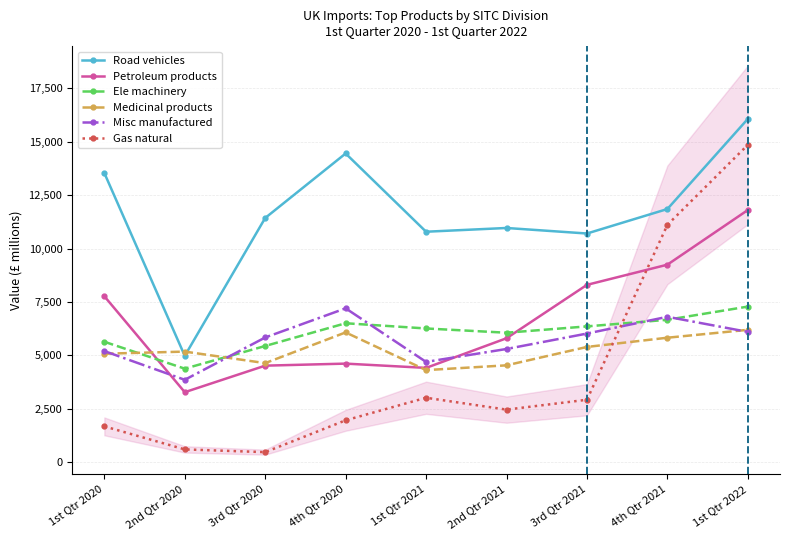

Reading left to right, extract all data points from this chart.

Road vehicles: 1st Qtr 2020=13536.3	2nd Qtr 2020=4974.4	3rd Qtr 2020=11430.7	4th Qtr 2020=14450.3	1st Qtr 2021=10786.7	2nd Qtr 2021=10962.1	3rd Qtr 2021=10703.1	4th Qtr 2021=11849.6	1st Qtr 2022=16070.0
Petroleum products: 1st Qtr 2020=7766.4	2nd Qtr 2020=3272.5	3rd Qtr 2020=4515.3	4th Qtr 2020=4610.6	1st Qtr 2021=4410.5	2nd Qtr 2021=5798.2	3rd Qtr 2021=8299.1	4th Qtr 2021=9243.7	1st Qtr 2022=11802.3
Ele machinery: 1st Qtr 2020=5634.3	2nd Qtr 2020=4374.2	3rd Qtr 2020=5436.4	4th Qtr 2020=6500.7	1st Qtr 2021=6256.5	2nd Qtr 2021=6057.2	3rd Qtr 2021=6353.6	4th Qtr 2021=6663.5	1st Qtr 2022=7281.1
Medicinal products: 1st Qtr 2020=5073.8	2nd Qtr 2020=5173.4	3rd Qtr 2020=4633.8	4th Qtr 2020=6072.2	1st Qtr 2021=4306.7	2nd Qtr 2021=4530.3	3rd Qtr 2021=5391.4	4th Qtr 2021=5823.2	1st Qtr 2022=6193.0
Misc manufactured: 1st Qtr 2020=5197.8	2nd Qtr 2020=3852.4	3rd Qtr 2020=5834.6	4th Qtr 2020=7199.9	1st Qtr 2021=4690.3	2nd Qtr 2021=5296.0	3rd Qtr 2021=6018.2	4th Qtr 2021=6803.3	1st Qtr 2022=6096.0
Gas natural: 1st Qtr 2020=1671.7	2nd Qtr 2020=593.5	3rd Qtr 2020=464.7	4th Qtr 2020=1956.1	1st Qtr 2021=3012.1	2nd Qtr 2021=2456.2	3rd Qtr 2021=2918.4	4th Qtr 2021=11108.2	1st Qtr 2022=14854.1